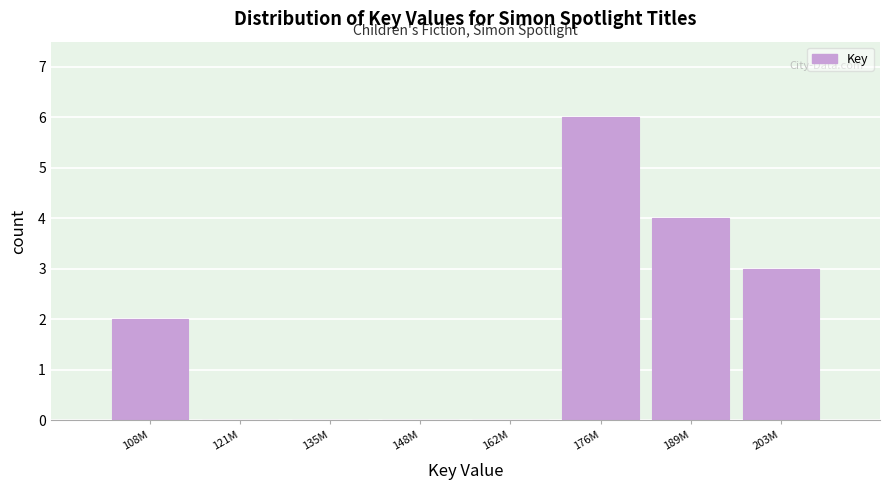

Reading right to left, extract all data points from this chart.

203M=3	189M=4	176M=6	162M=0	148M=0	135M=0	121M=0	108M=2